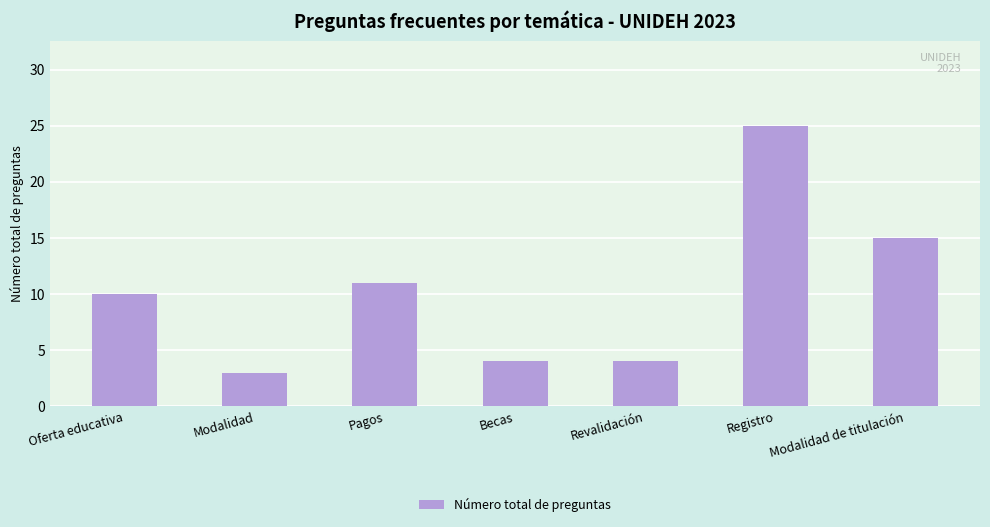

The chart shows a value of 4 at Becas. True or false?

True